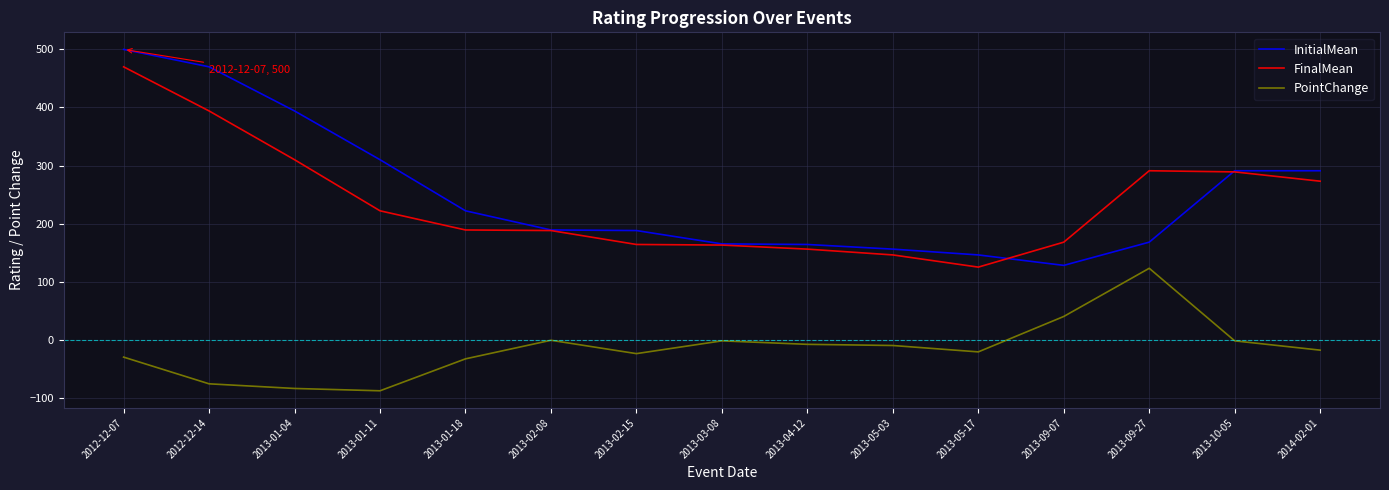

True or false: PointChange and InitialMean intersect in this chart.

False